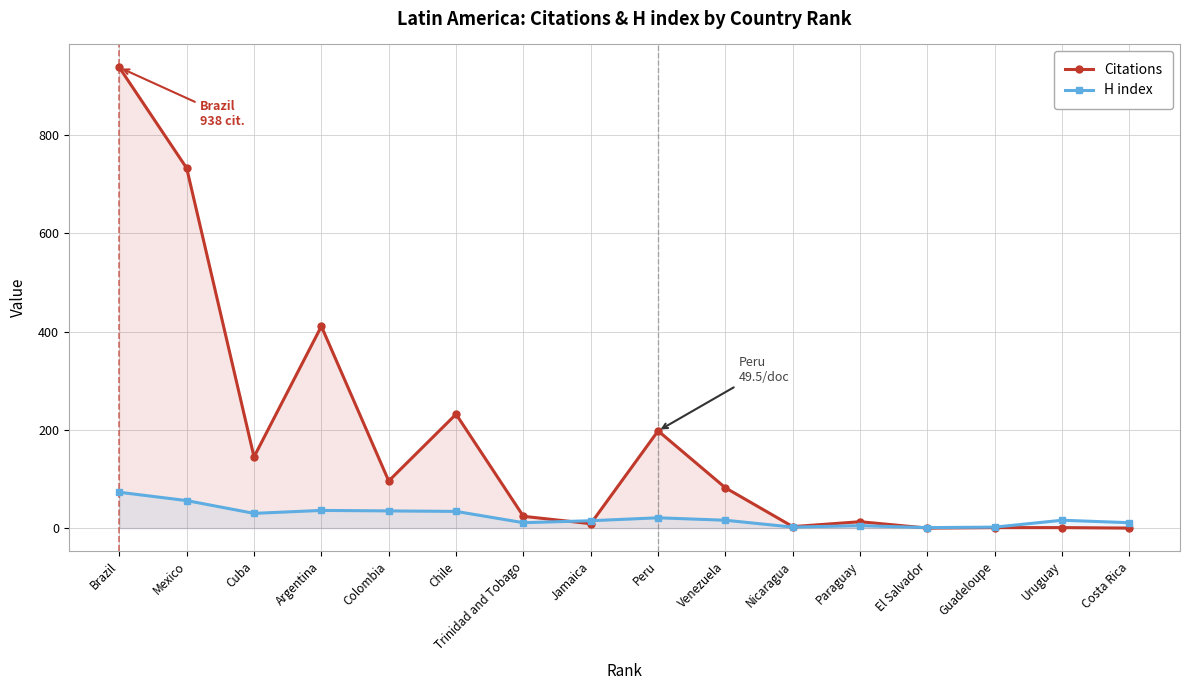

Which category has the highest value in the Citations series?

Brazil